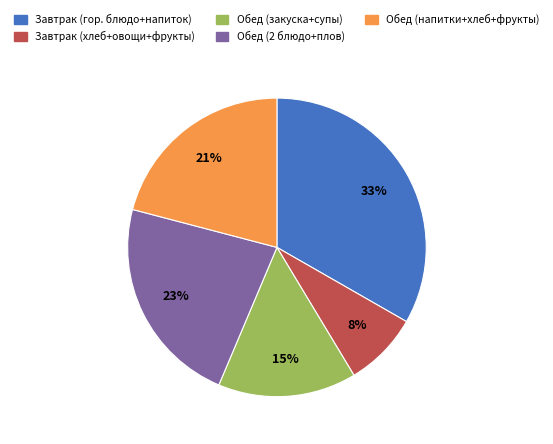

Is the sum of Обед (закуска+супы) and Обед (2 блюдо+плов) greater than half?

No